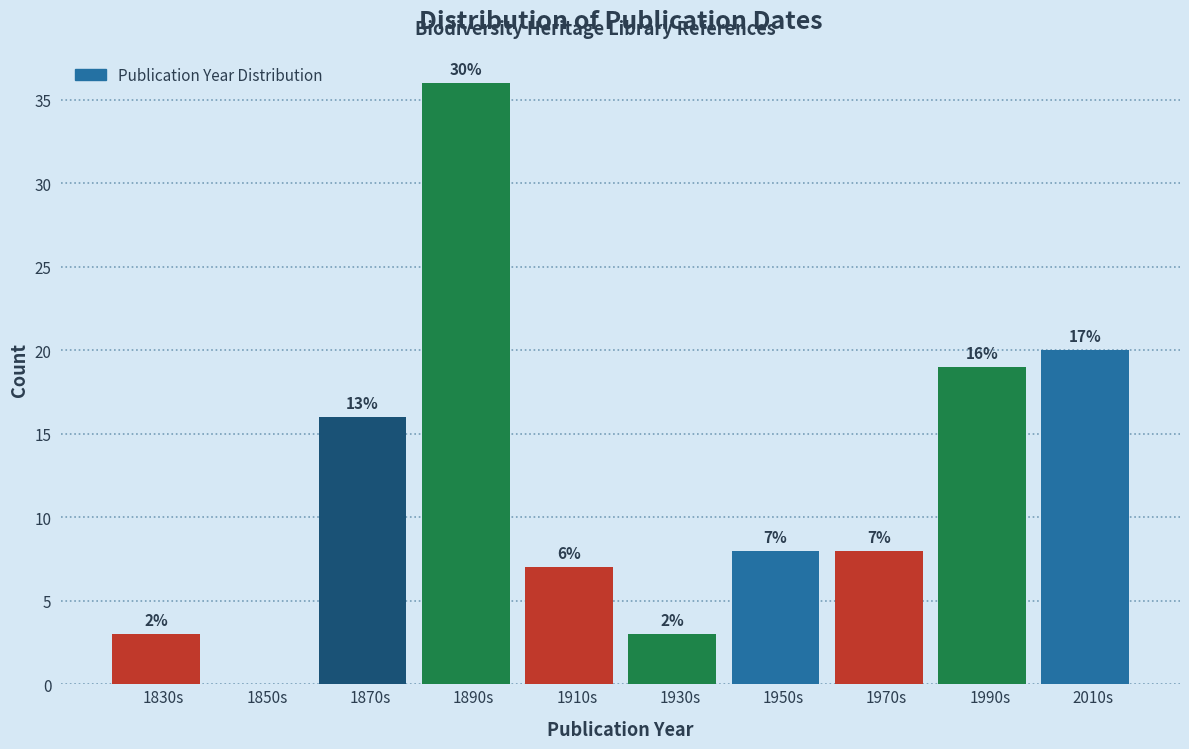

Are the bars horizontal?

No